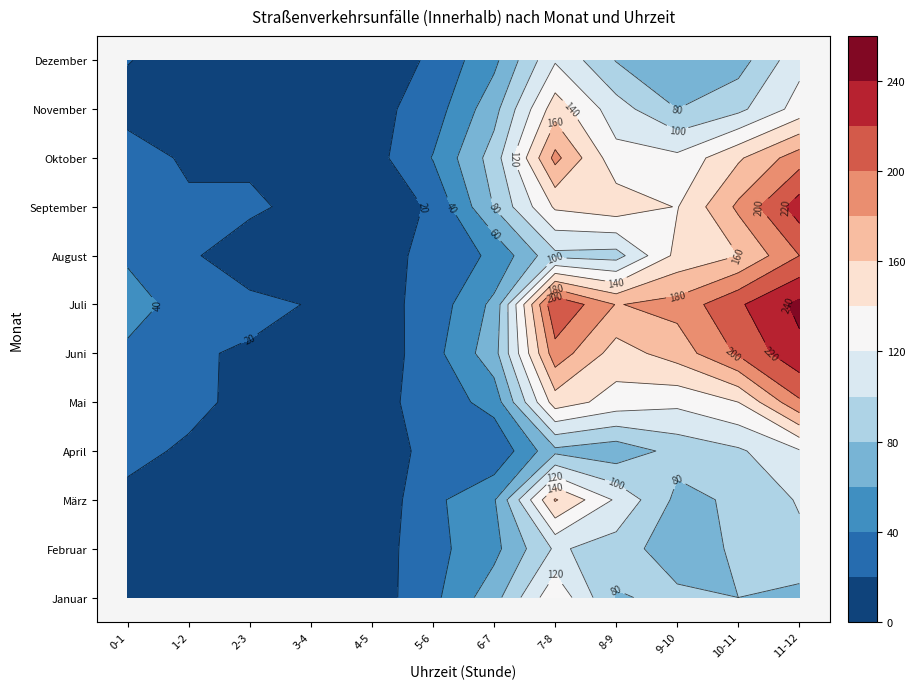

Is it true that Oktober equals 16 at 2-3?

True